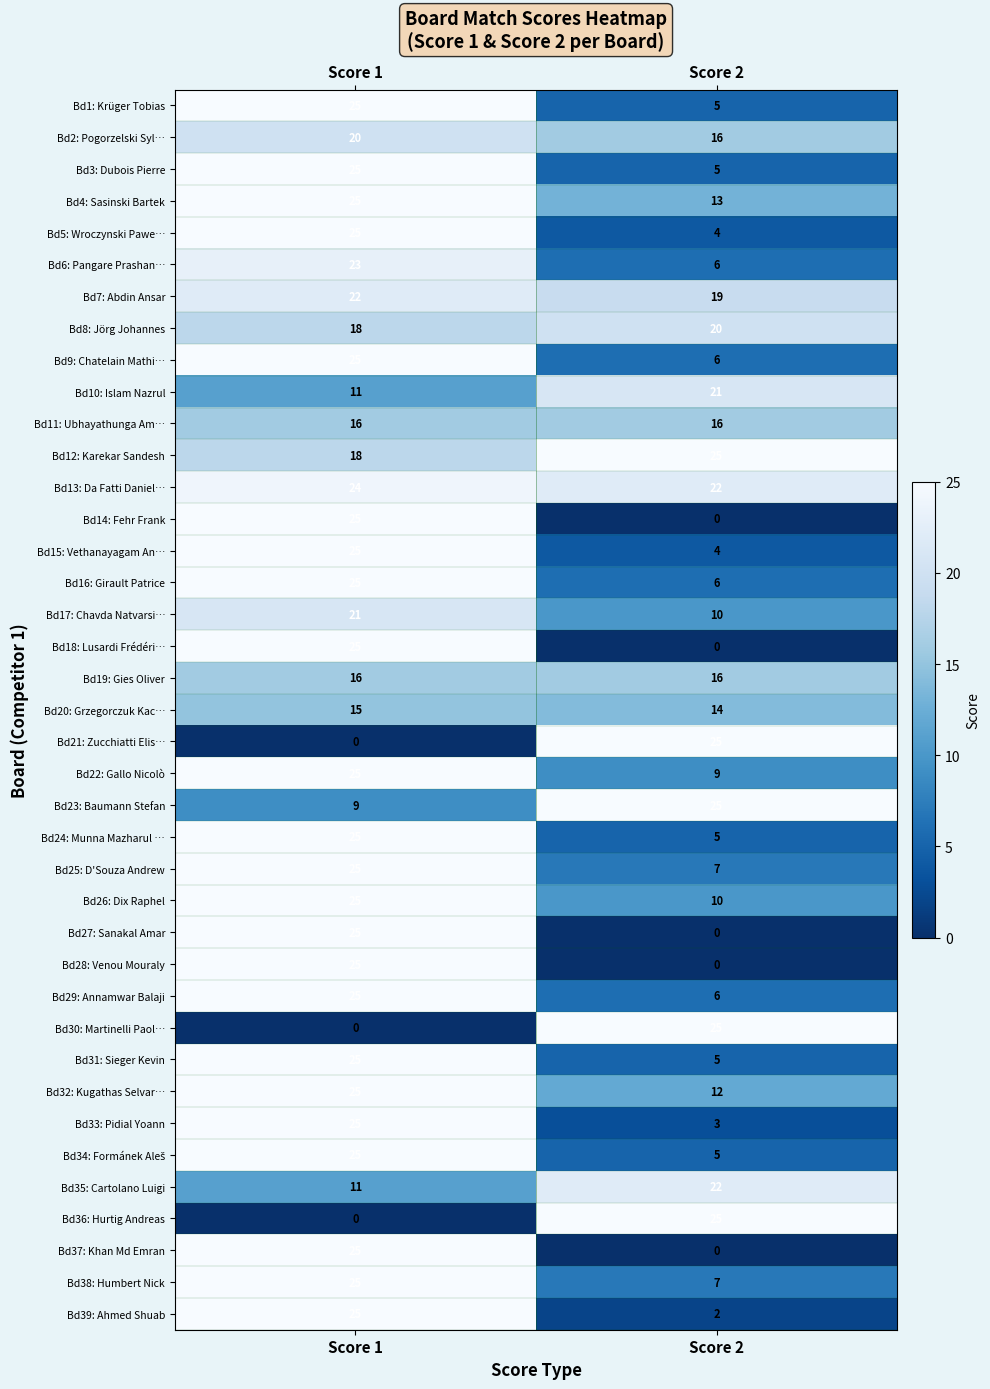

What is the difference between the highest and lowest values at Score 1?

25